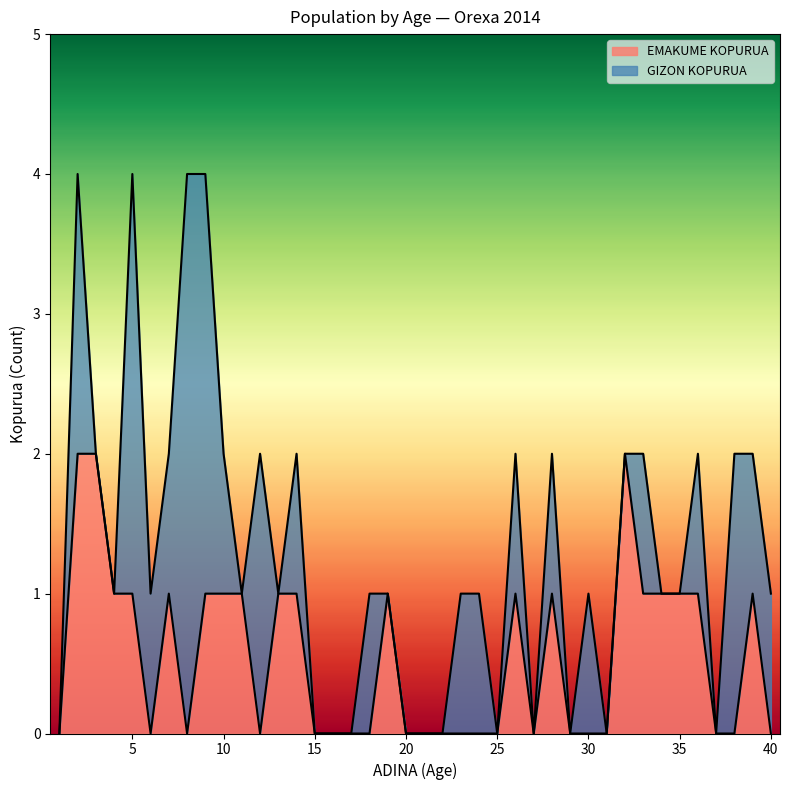

Count the number of categories in the chart.

40